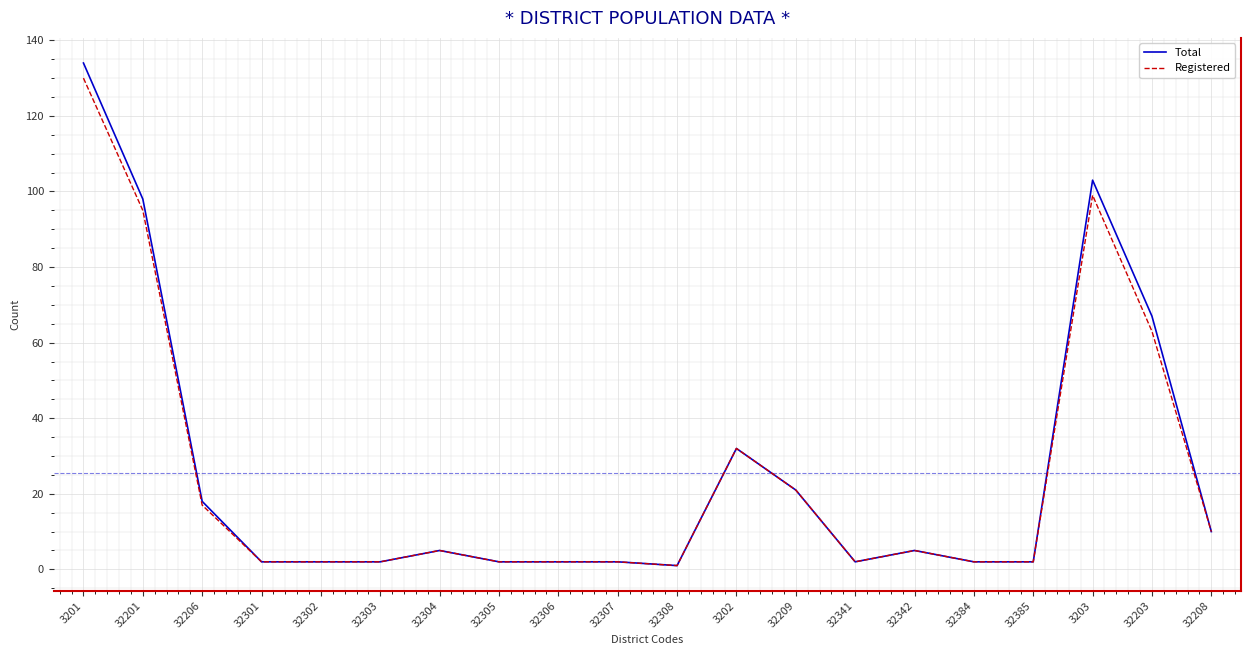

What is the maximum value shown in the chart?

134